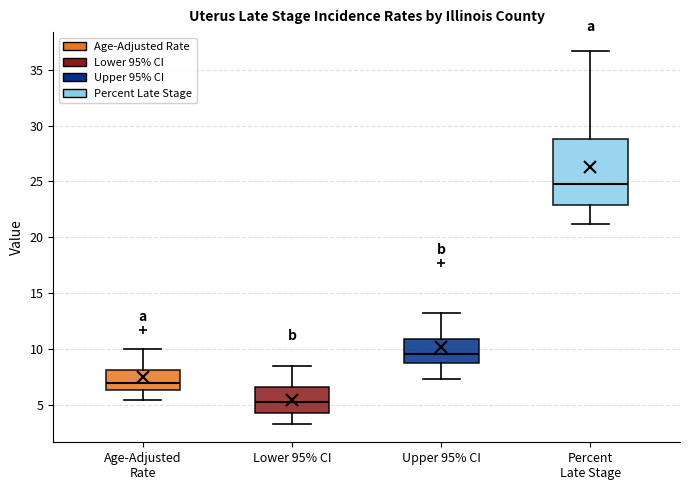

Which box is the tallest, from its lower edge to its upper edge?

Percent Late Stage